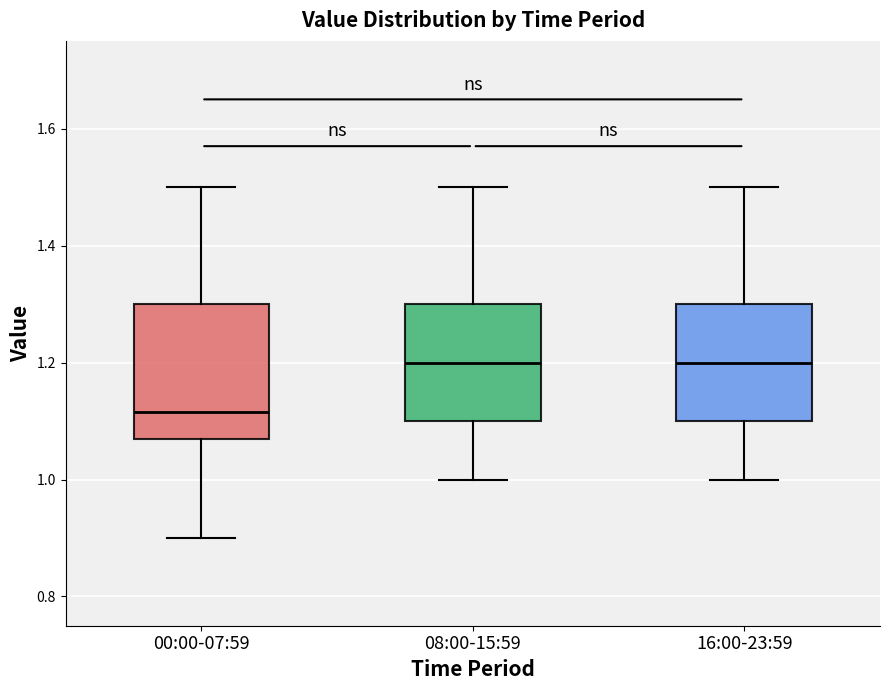

Which box is the tallest, from its lower edge to its upper edge?

00:00-07:59